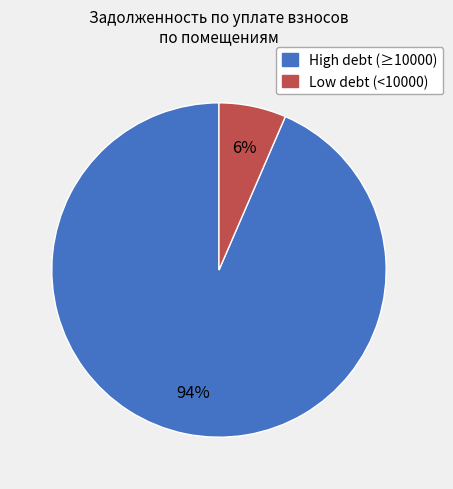

To the nearest percent, what is the average slice percentage?

50%